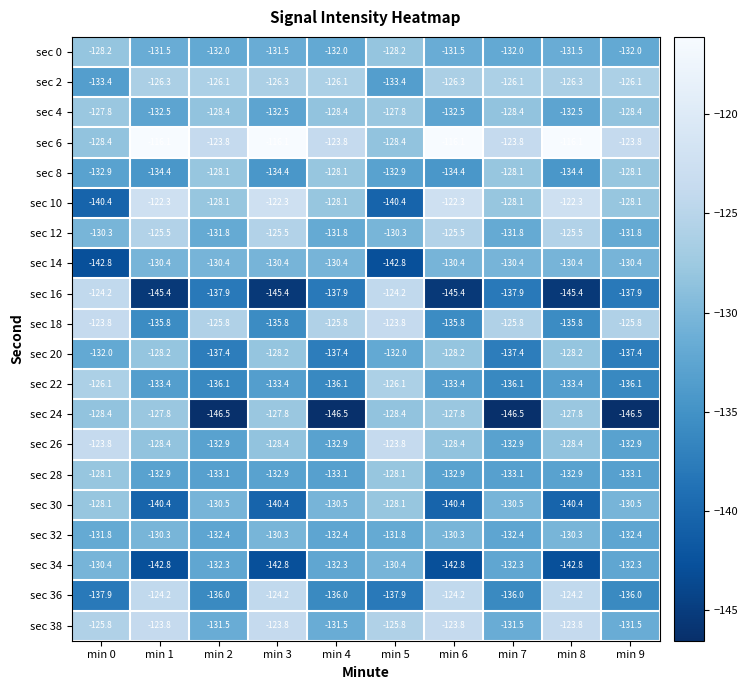

What is the total value across all series at min 1?

-2612.4